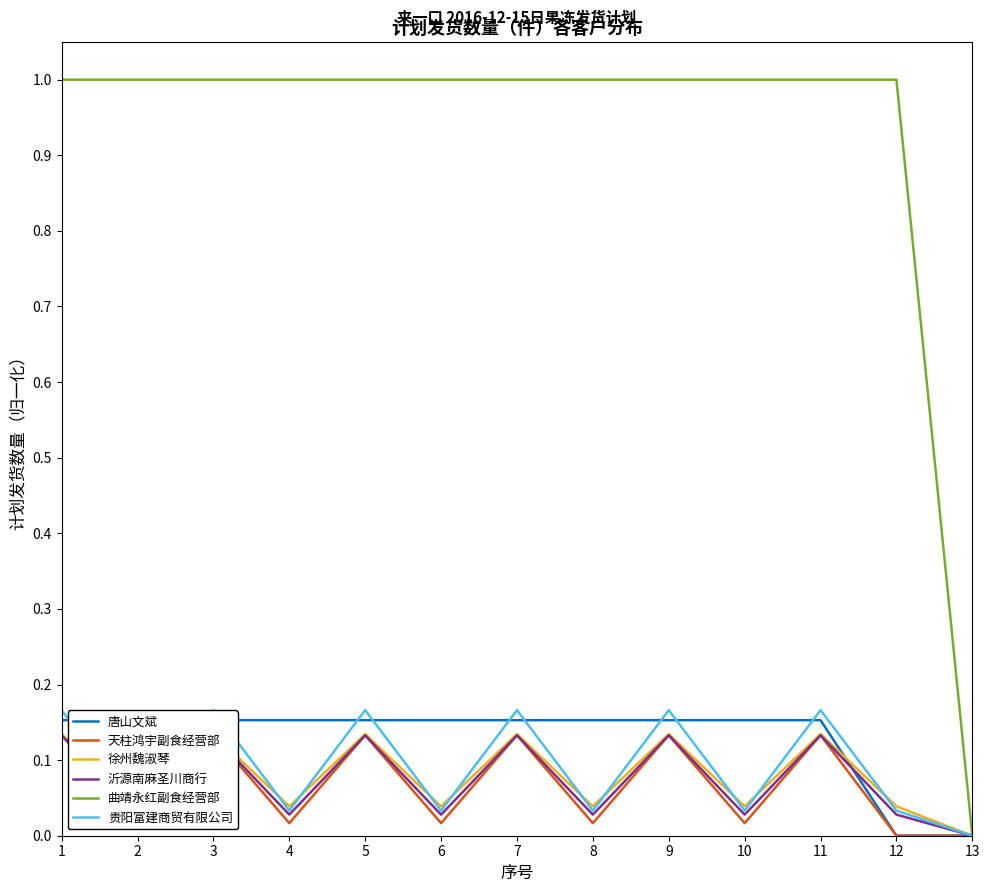

Rank the series by their maximum value, from highest to lowest.

曲靖永红副食经营部, 贵阳富建商贸有限公司, 唐山文斌, 徐州魏淑琴, 天柱鸿宇副食经营部, 沂源南麻圣川商行